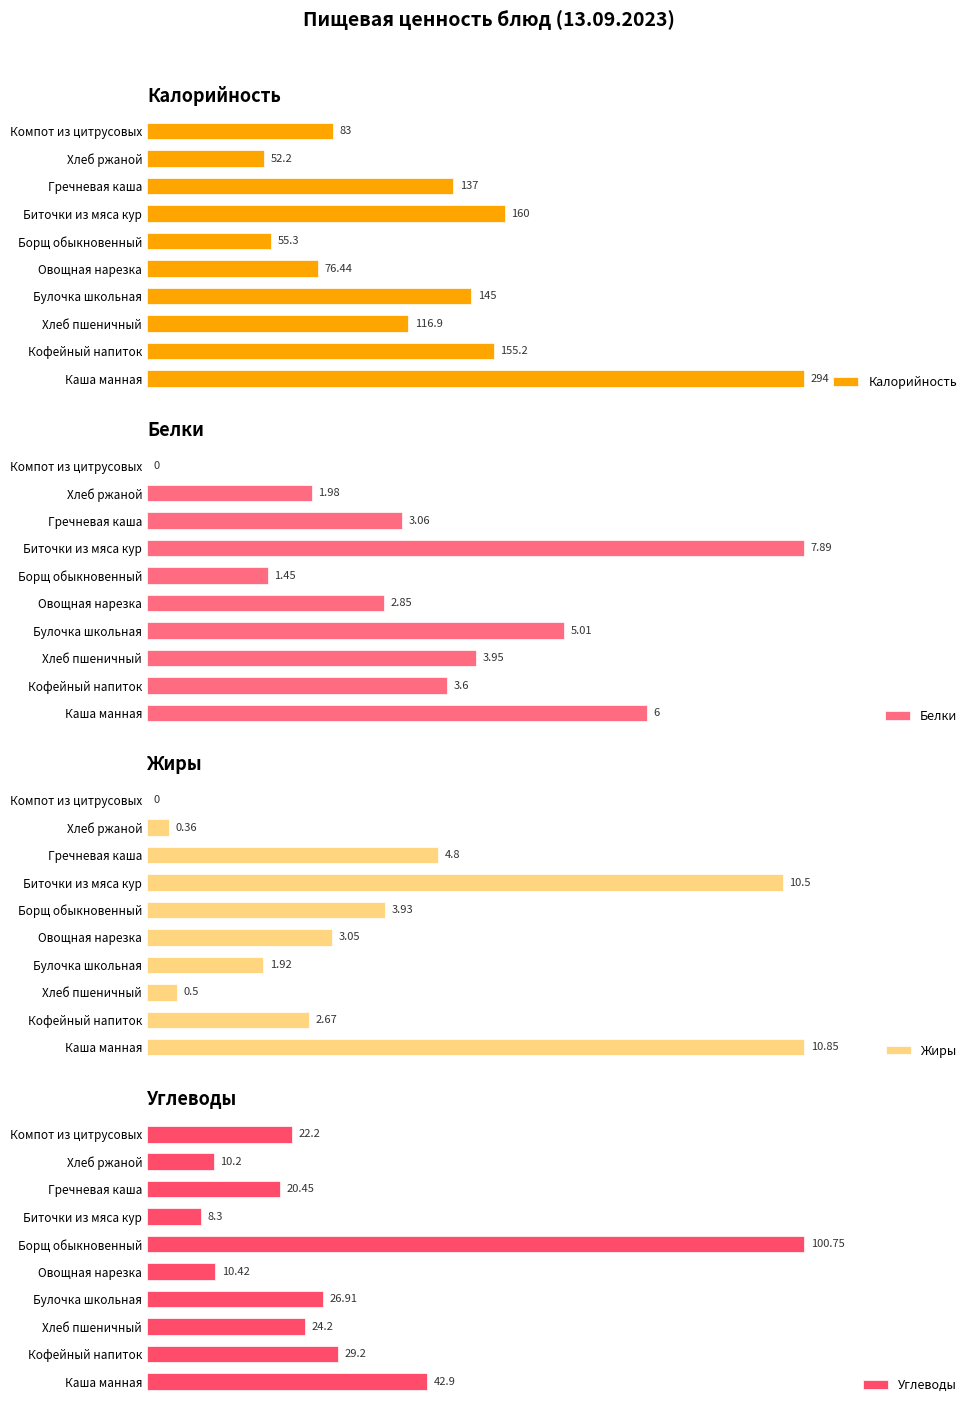

Where is Калорийность nearest to the value 173?

Биточки из мяса кур